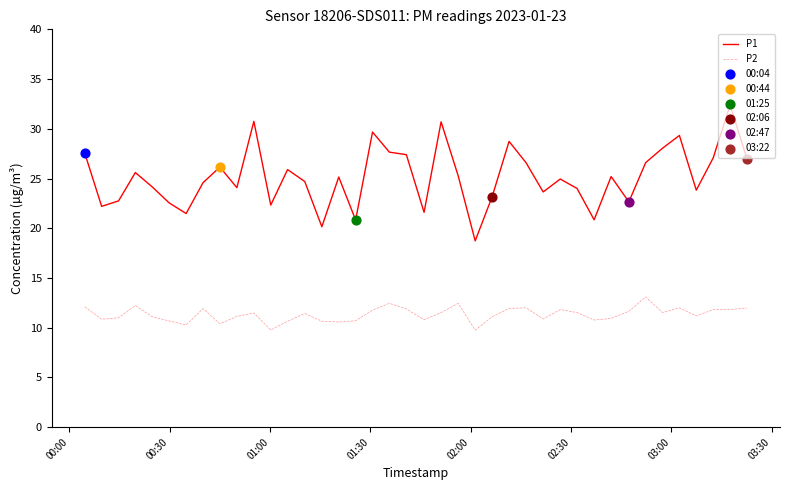

Which series has the largest total across all categories?

P1